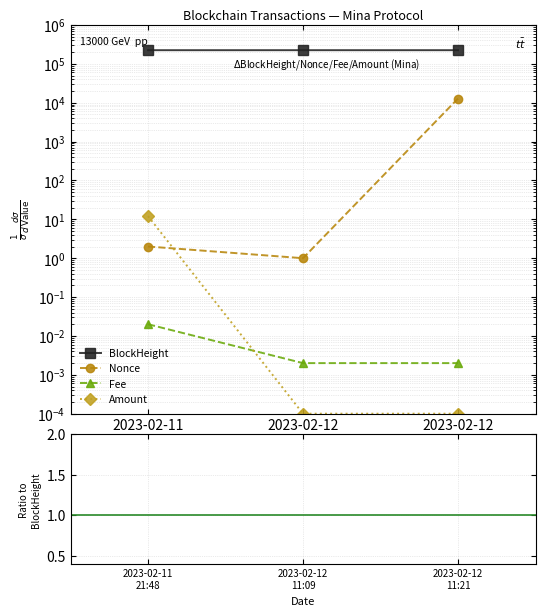

Which has a higher value, 2023-02-11 21:48 or 2023-02-12 11:21?

2023-02-12 11:21